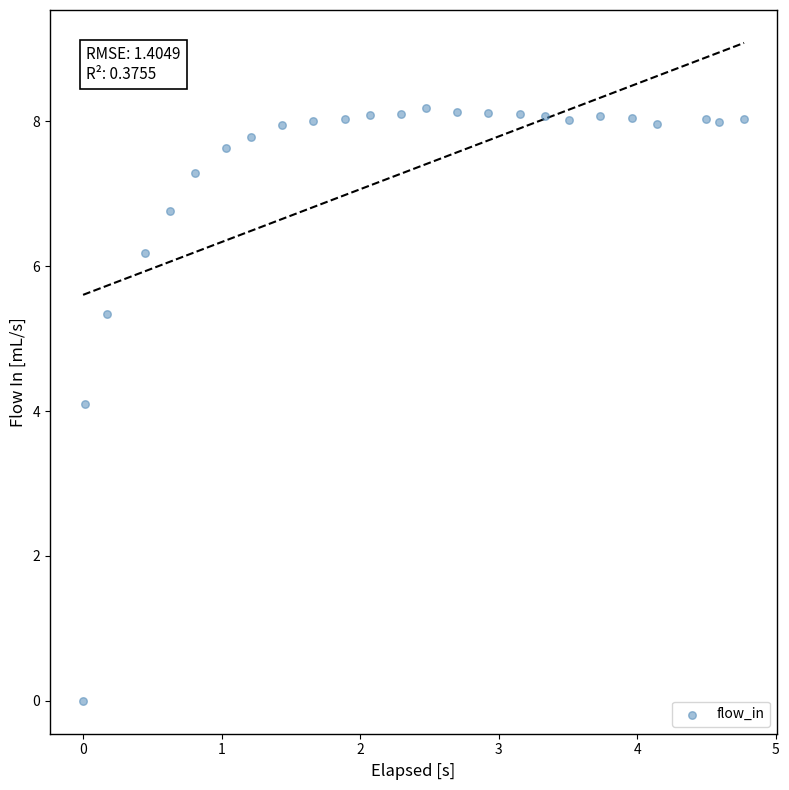

What is the range of Y values (max minus min)?

8.2